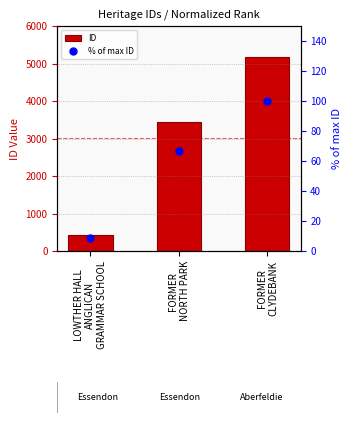

Is the value of ID at LOWTHER HALL
ANGLICAN
GRAMMAR SCHOOL greater than the value of % of max ID at FORMER
NORTH PARK?

Yes